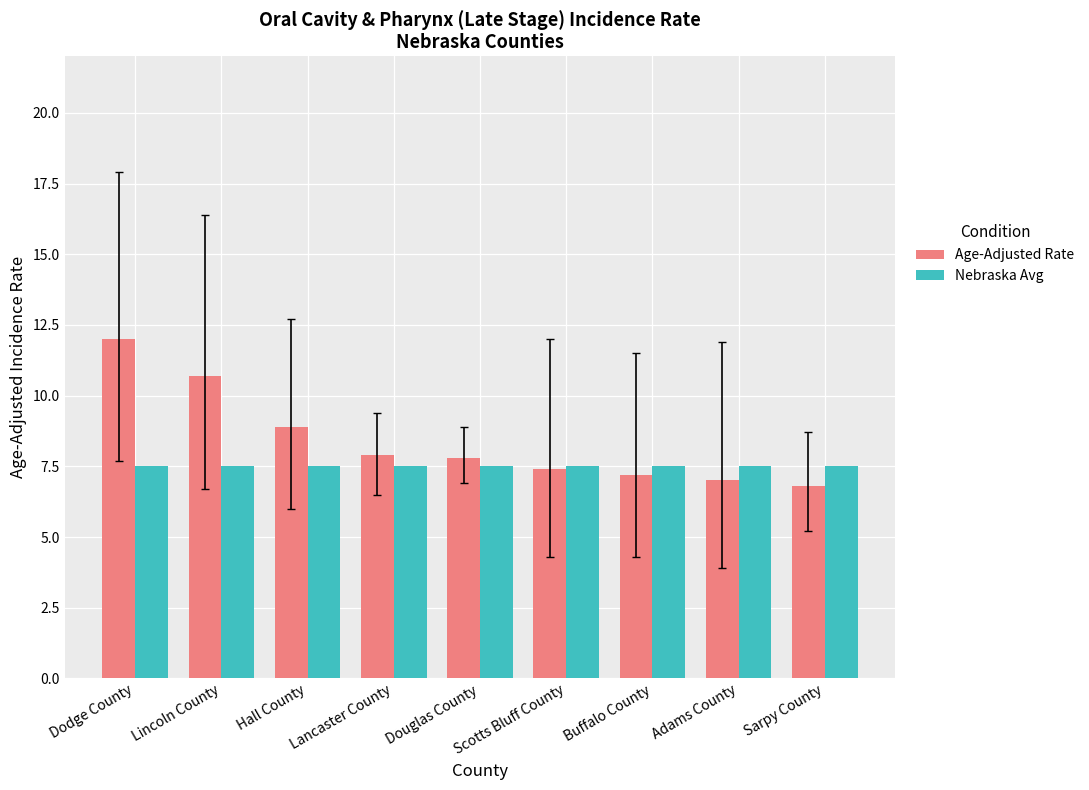

What is the label of the 7th bar from the right?

Hall County